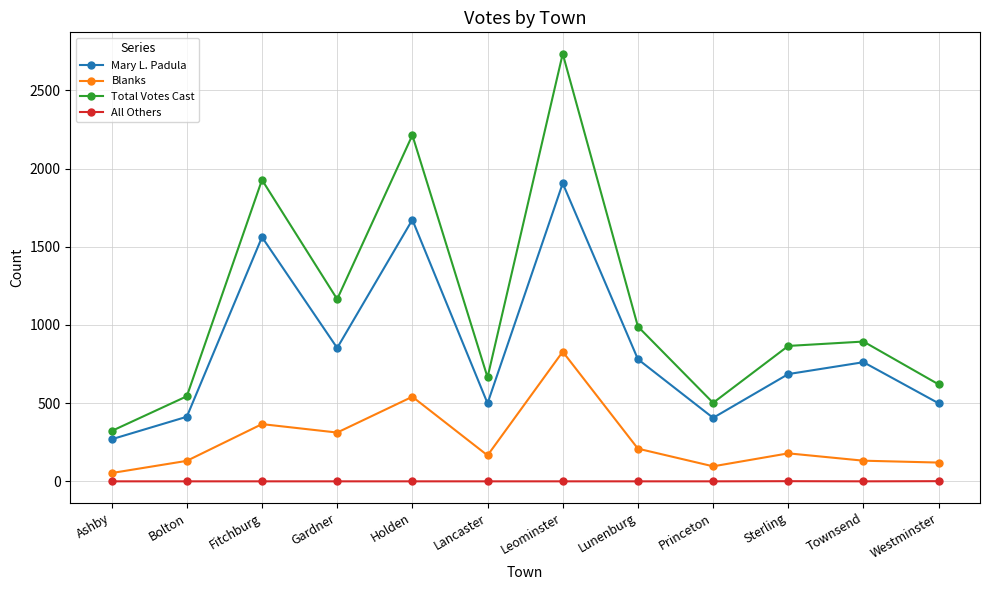

True or false: Blanks and Mary L. Padula cross at least once.

False